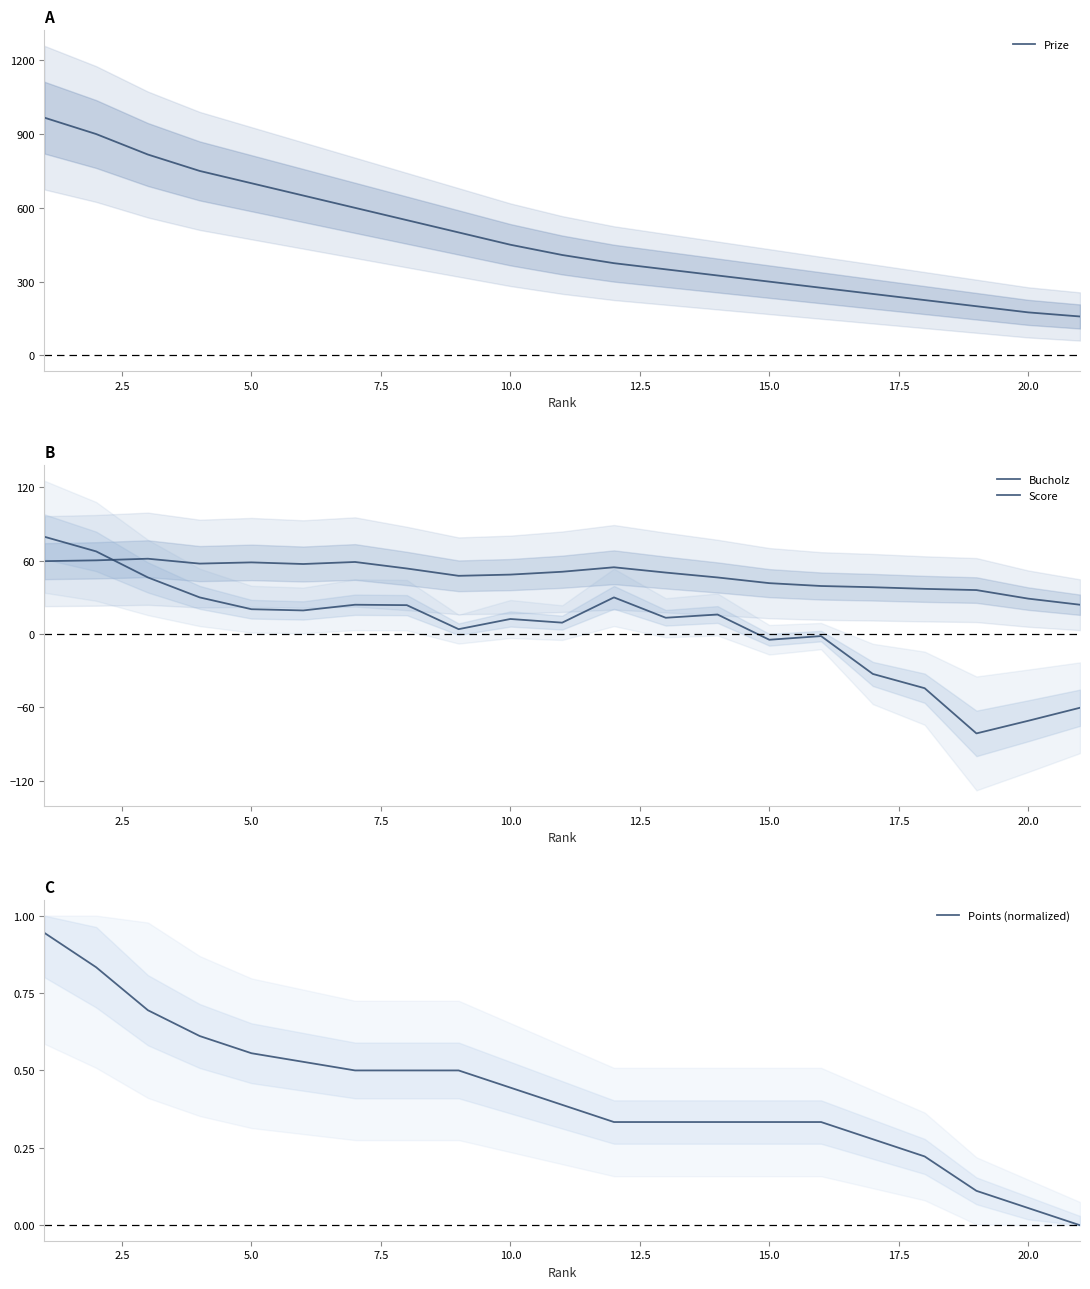

Does the chart have visible grid lines?

No